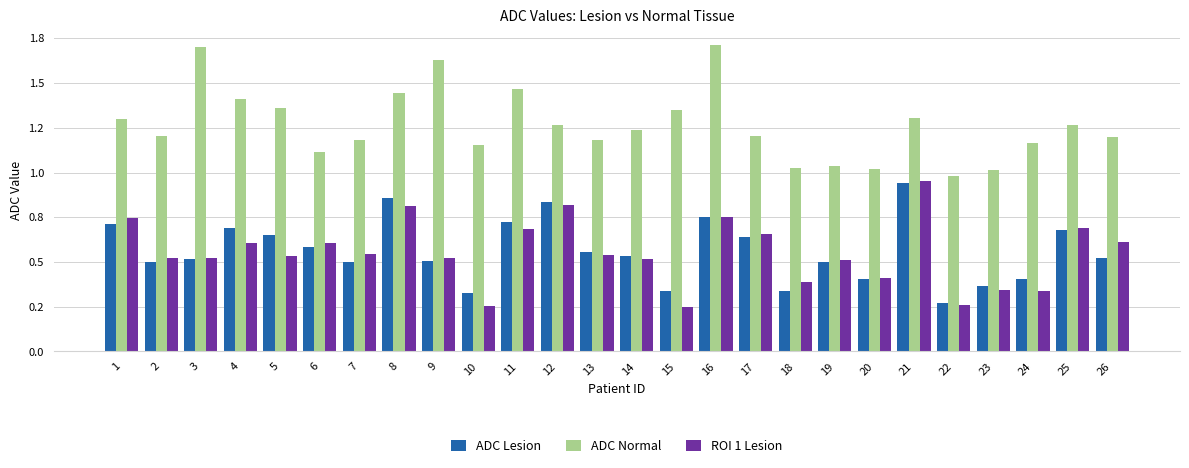

Are the bars grouped side by side (vs. stacked)?

Yes